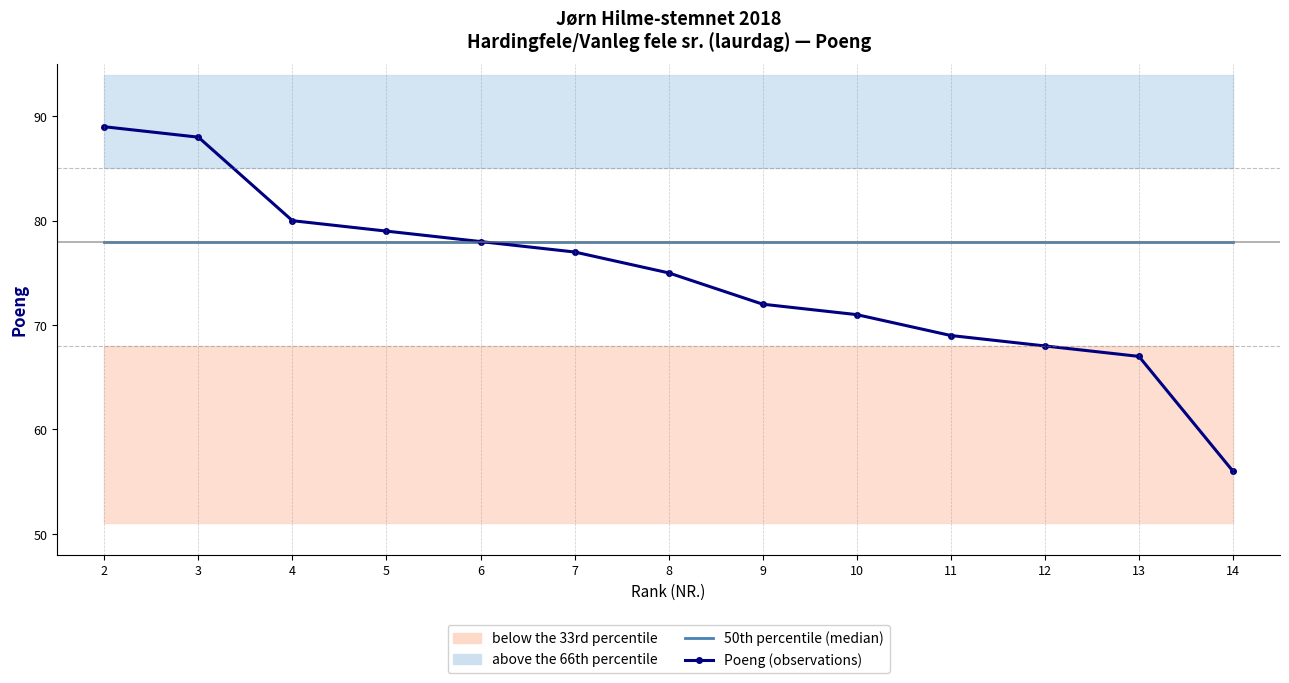

Which category has the lowest value in the 50th percentile (median) series?

2